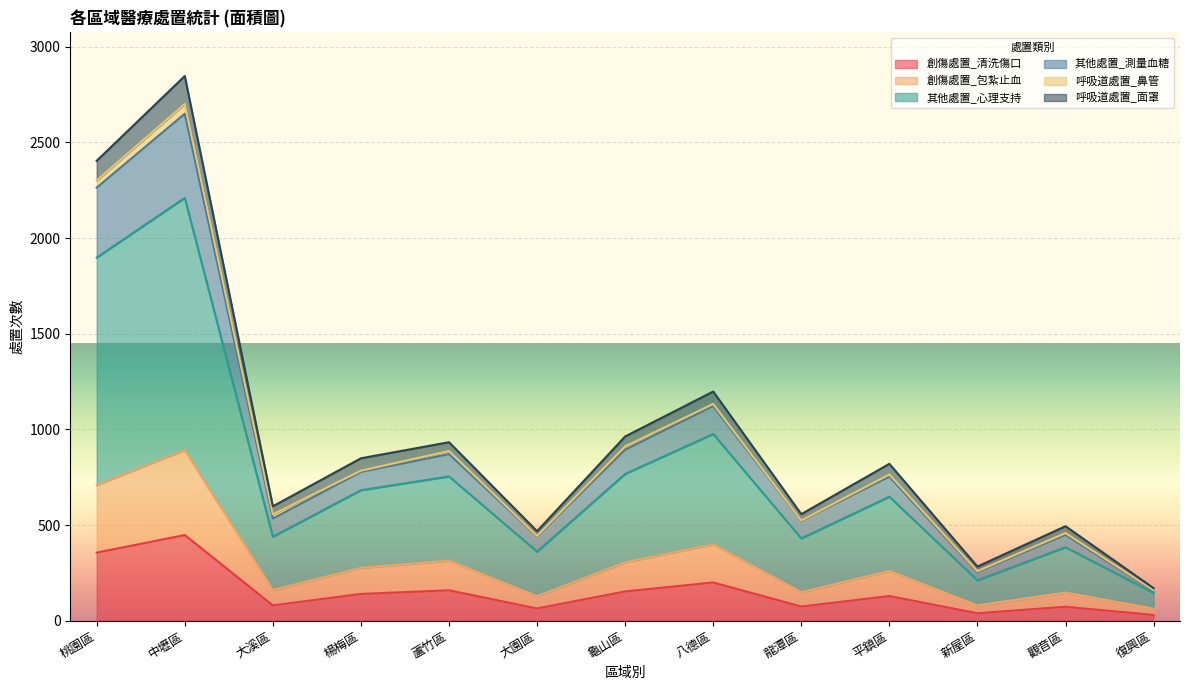

What are all the series names shown in the legend?

創傷處置_清洗傷口, 創傷處置_包紮止血, 其他處置_心理支持, 其他處置_測量血糖, 呼吸道處置_鼻管, 呼吸道處置_面罩